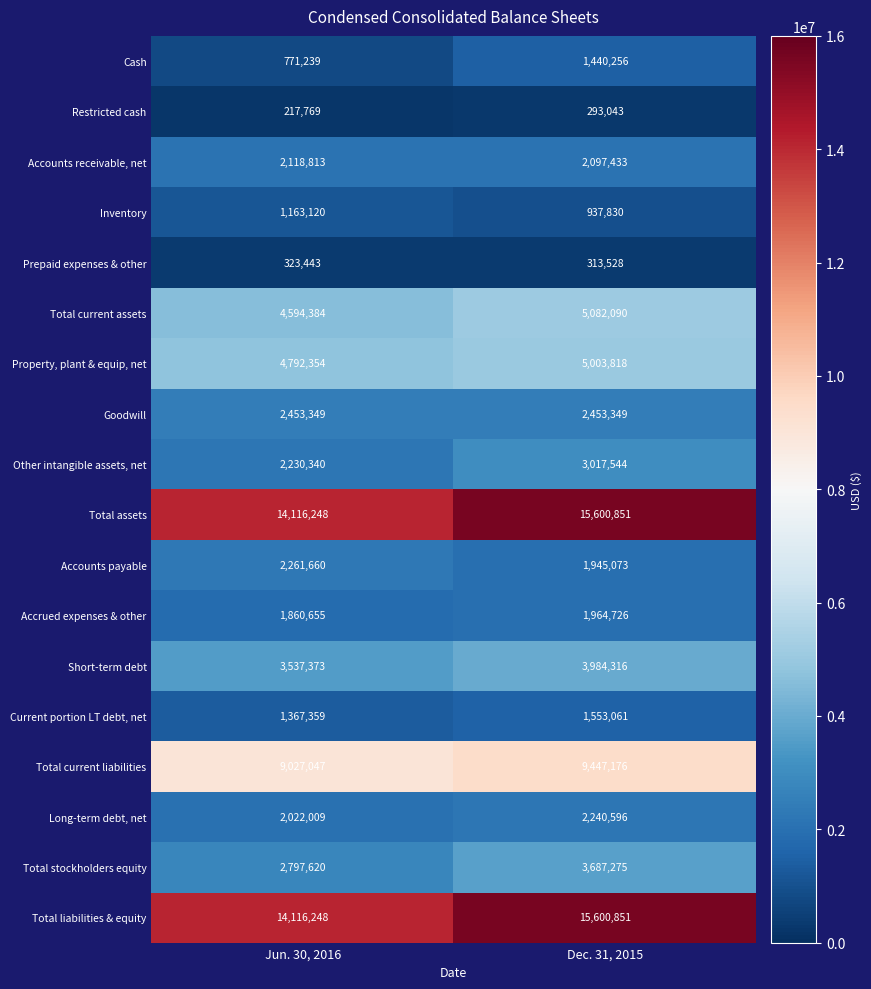

What is the difference between the maximum and minimum values in the Long-term debt, net series?

218587